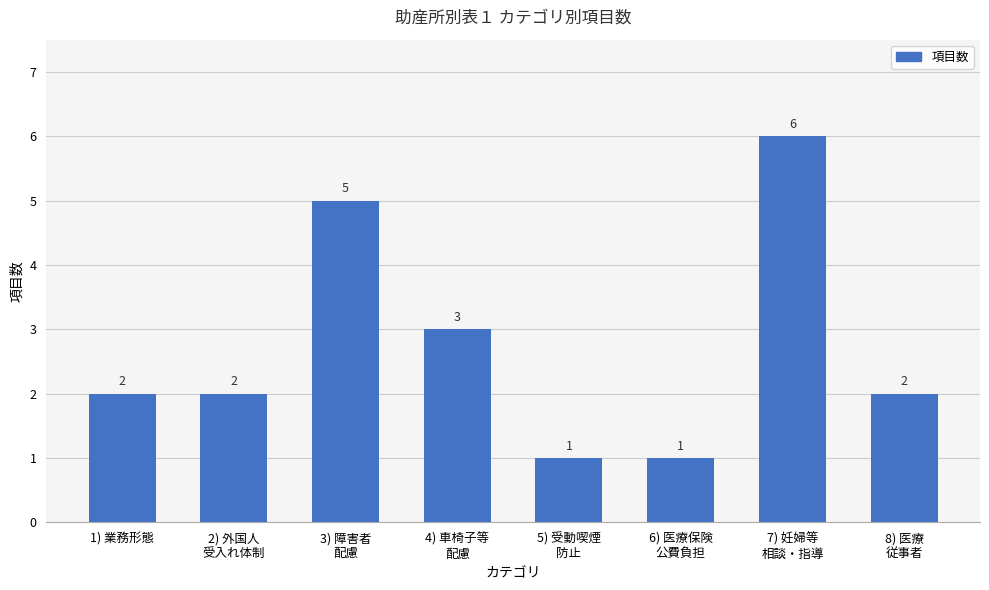

True or false: the data shows 9 at 3) 障害者
配慮.

False